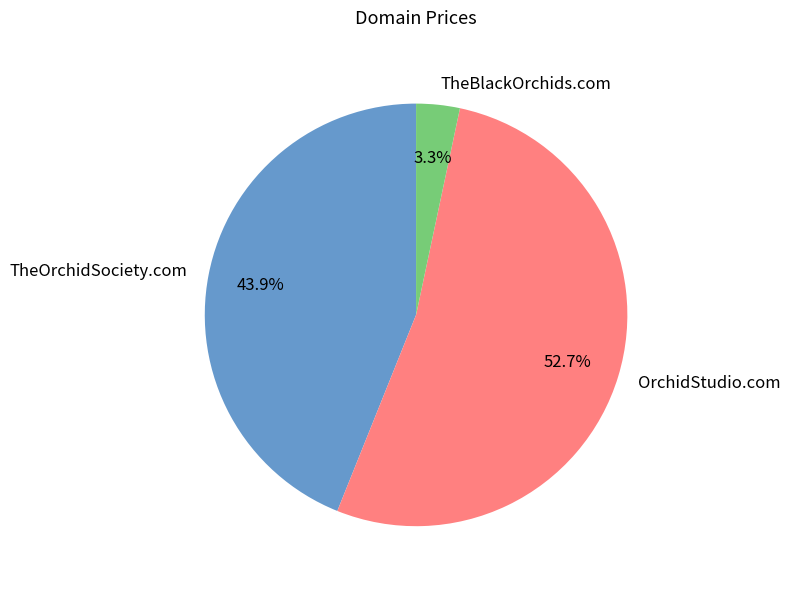

Which category has the smallest portion of the pie?

TheBlackOrchids.com